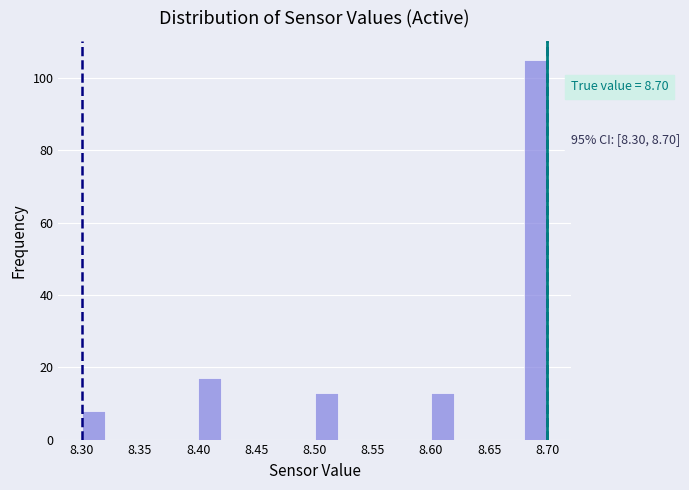

Over which range of the x-axis is the bar tallest?

8.68 to 8.70